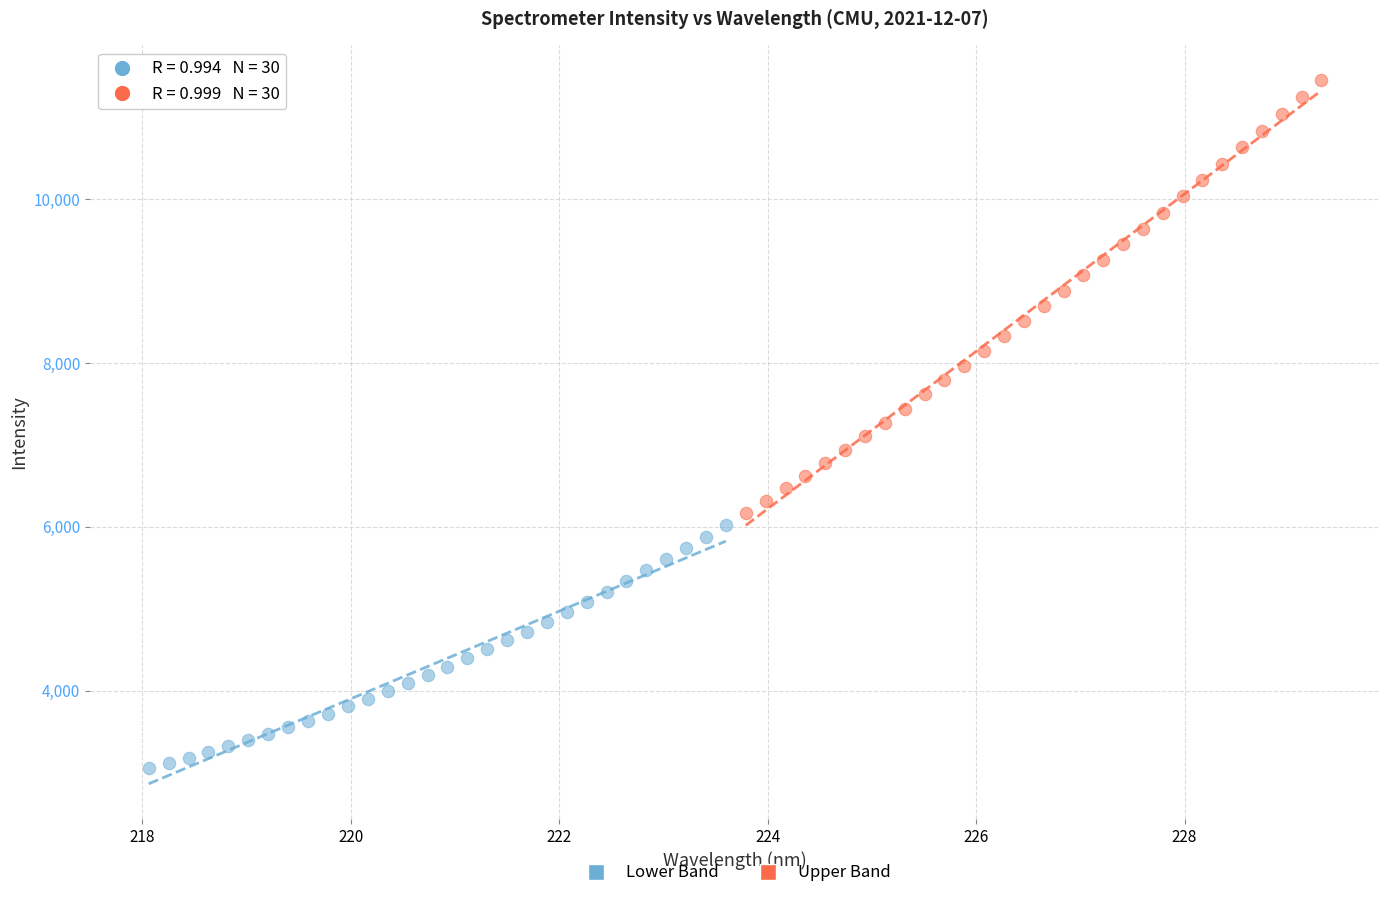

Which series contains the lowest Y value?

Lower Band